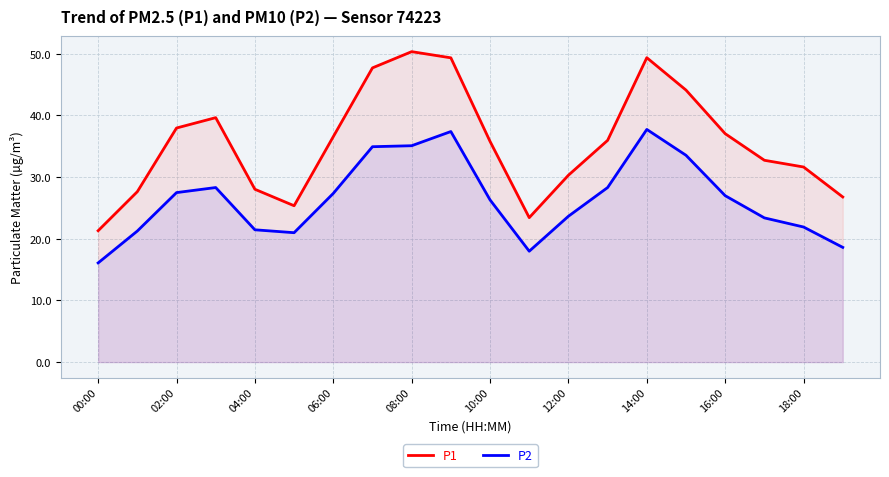

Which category has the lowest value across all series?

00:00